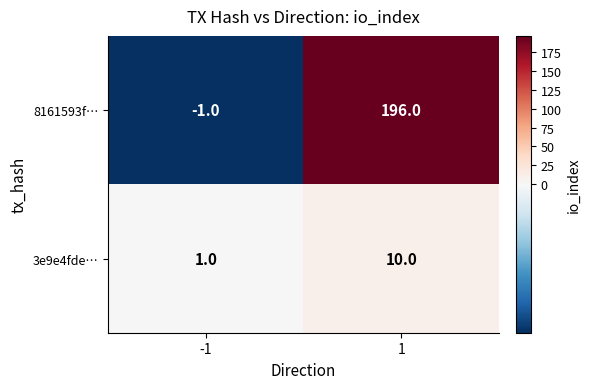

What is the highest value of the 8161593f… series?

196